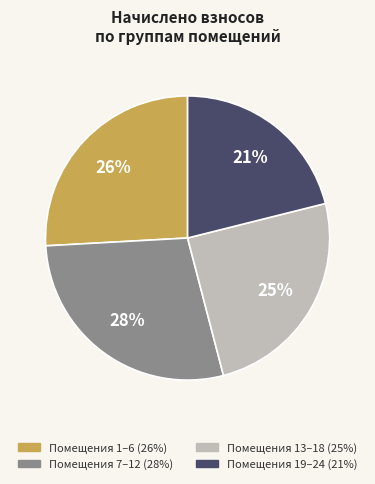

How many segments does this pie chart have?

4